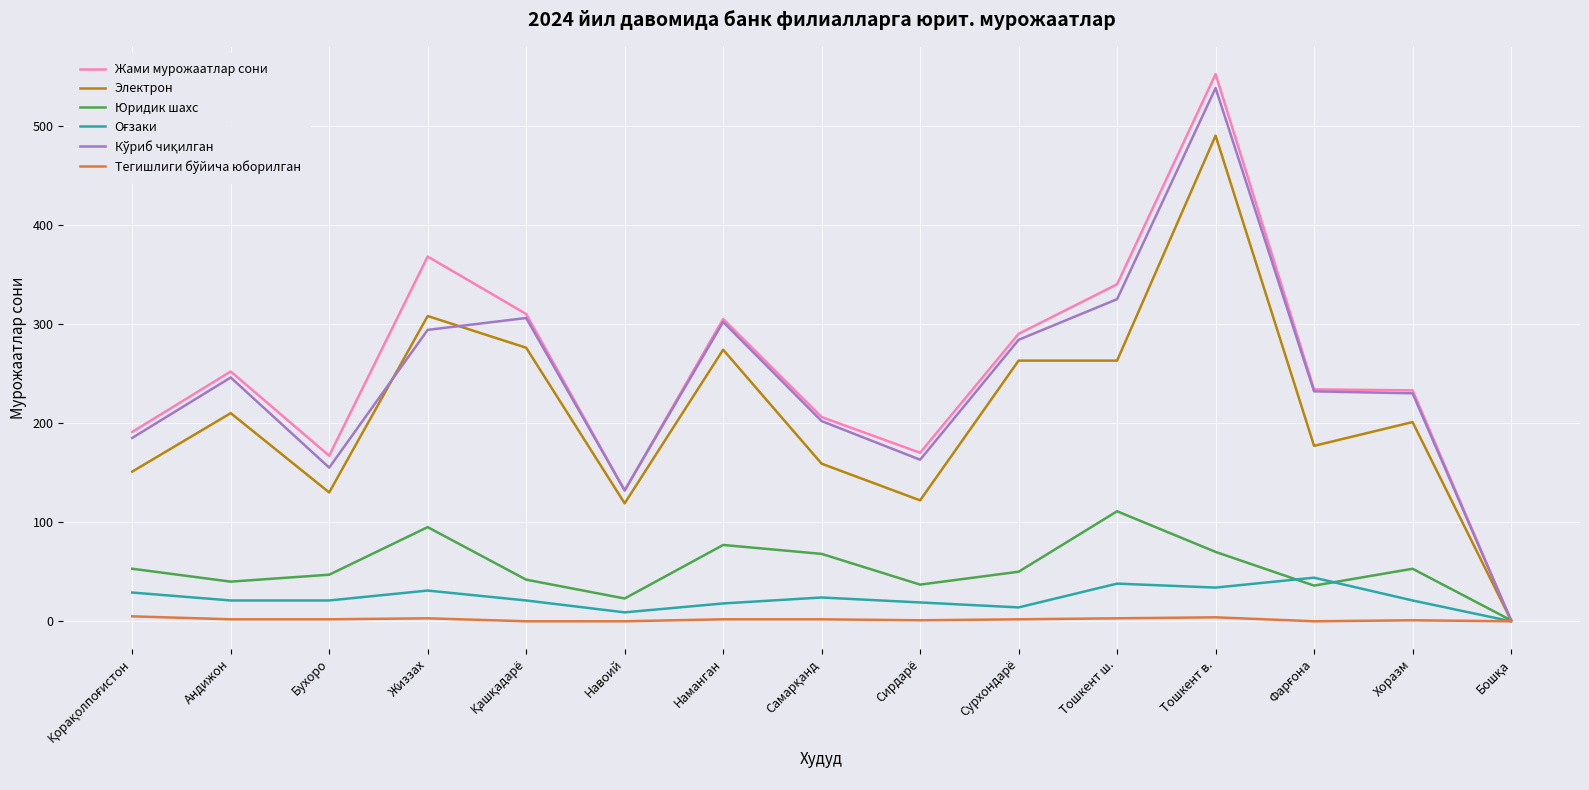

At which category is the sum across all series the highest?

Тошкент в.